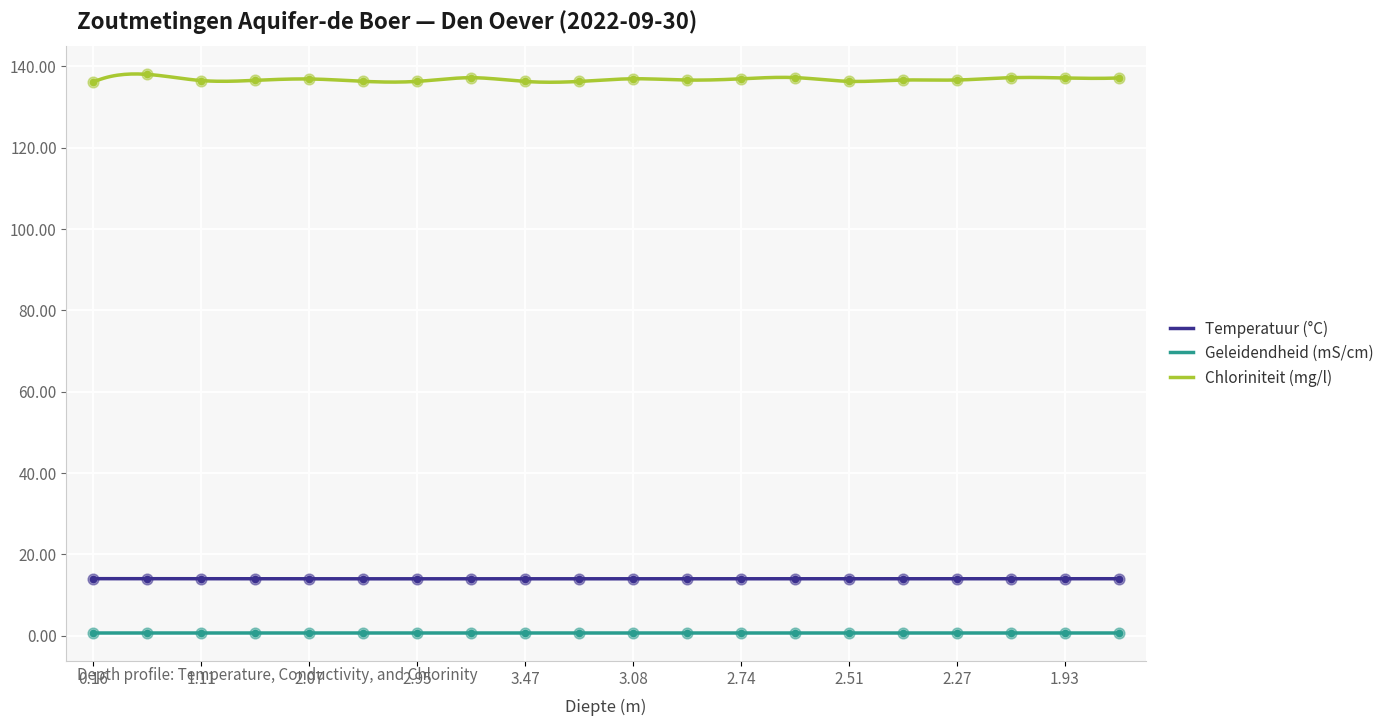

Which series has the largest total across all categories?

Chloriniteit (mg/l)